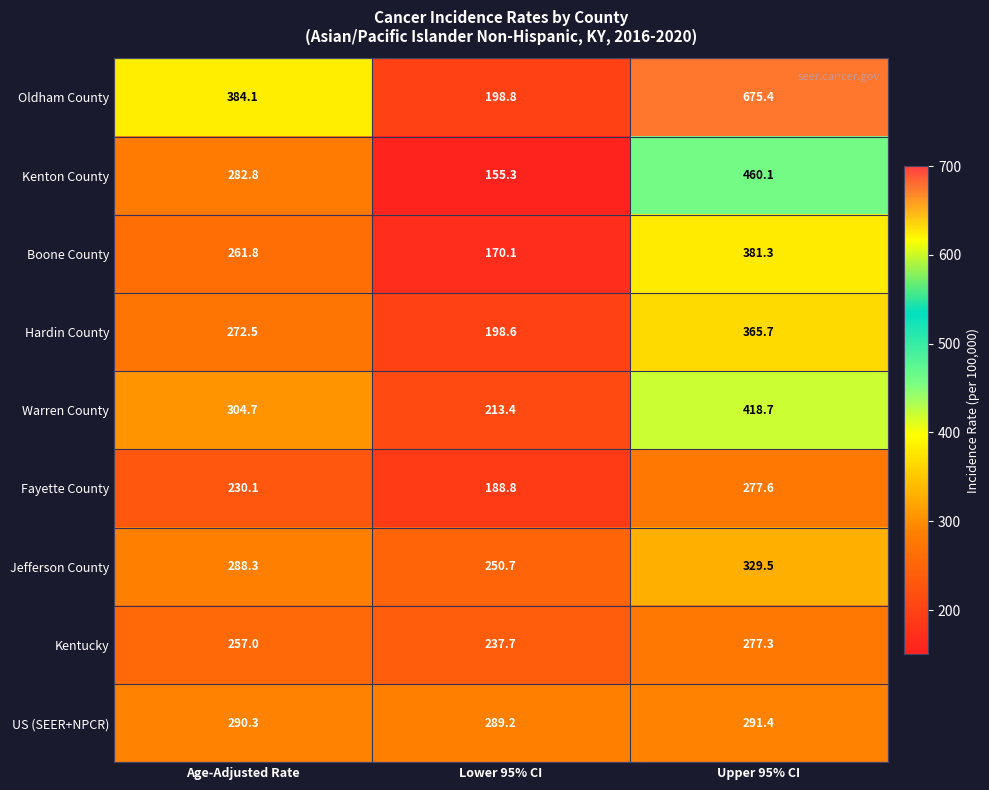

What is the sum of all Kenton County values?

898.2